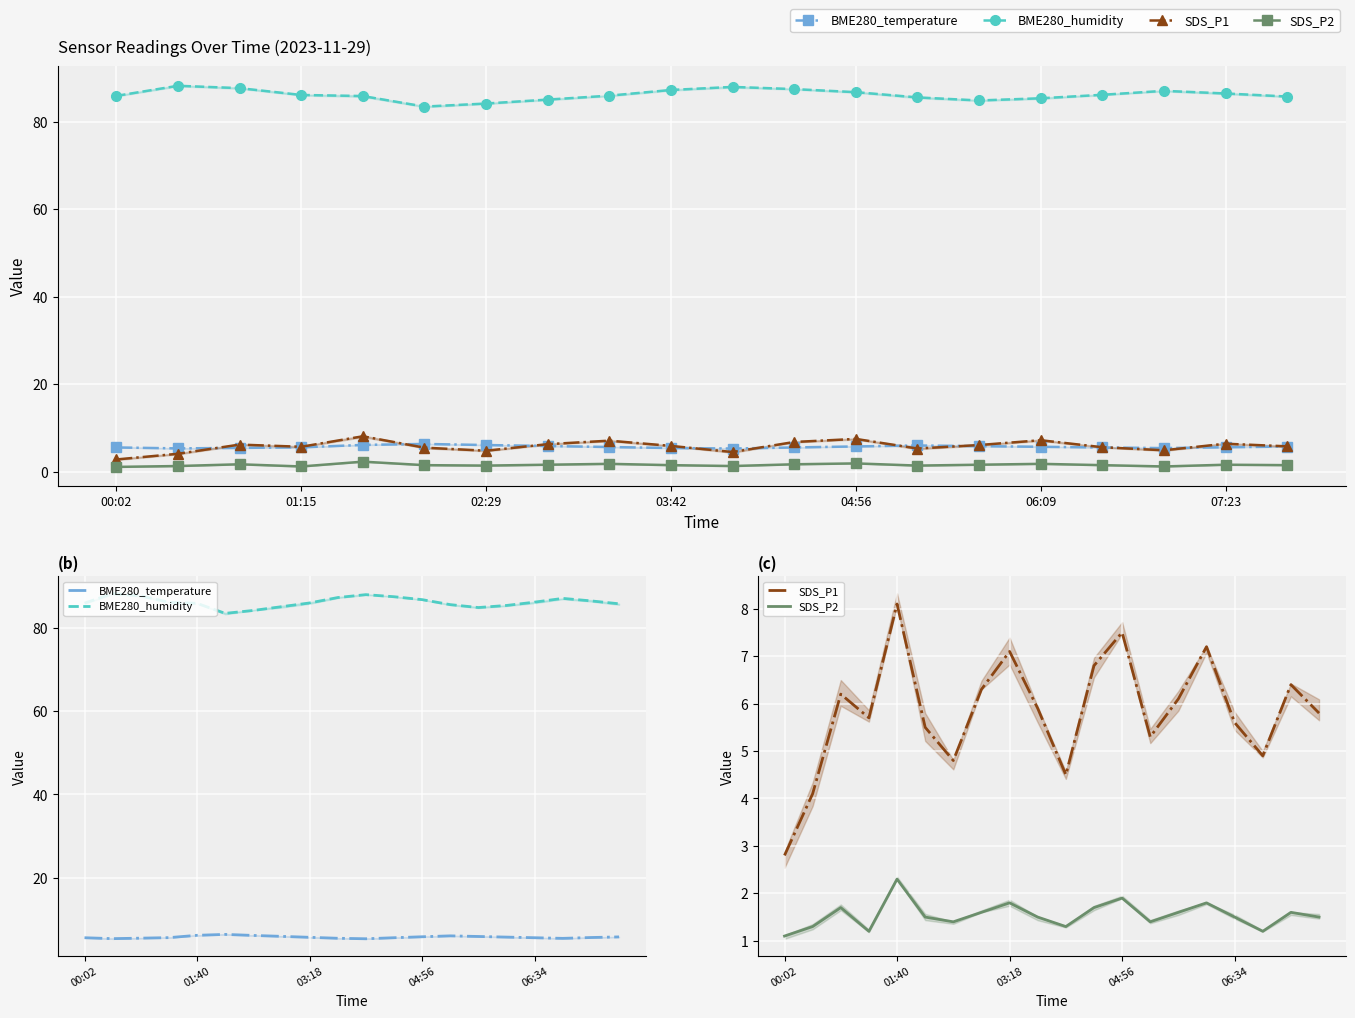

In SDS_P2, how many points are lower than both neighbors (excluding endpoints)?

5